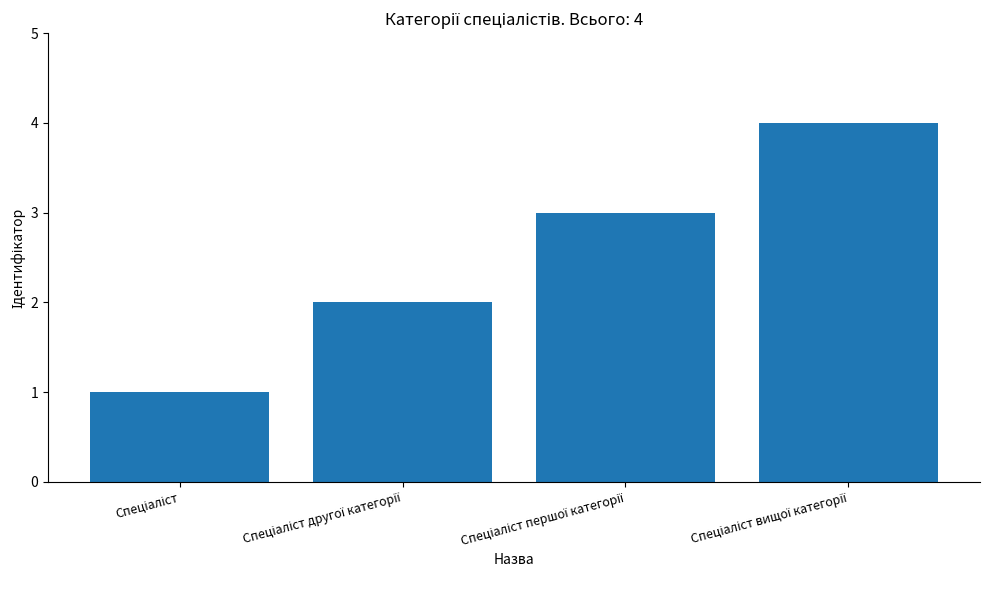

What is the sum of all values?

10